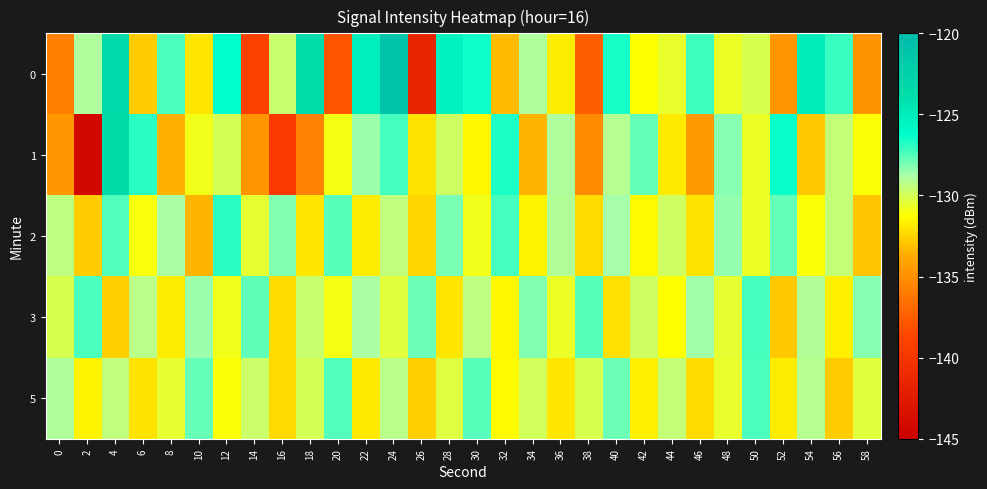

Rank the series by their maximum value, from highest to lowest.

0, 1, 2, 3, 5